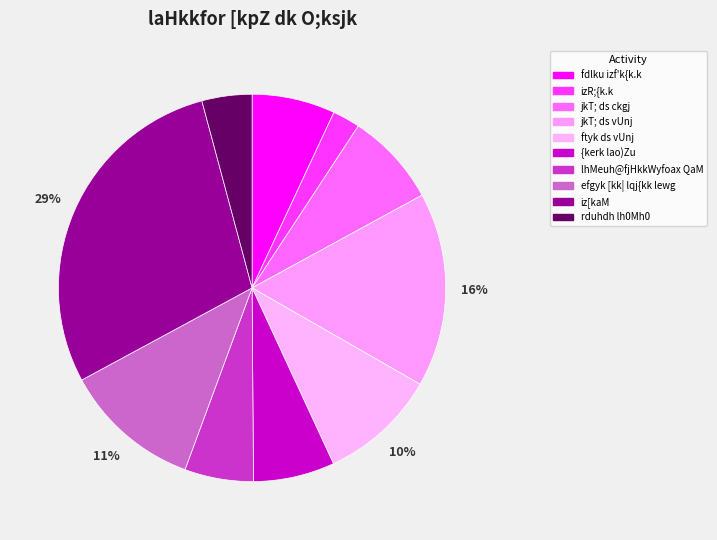

What is the total percentage of lhMeuh@fjHkkWyfoax QaM and iz[kaM?

34.5%